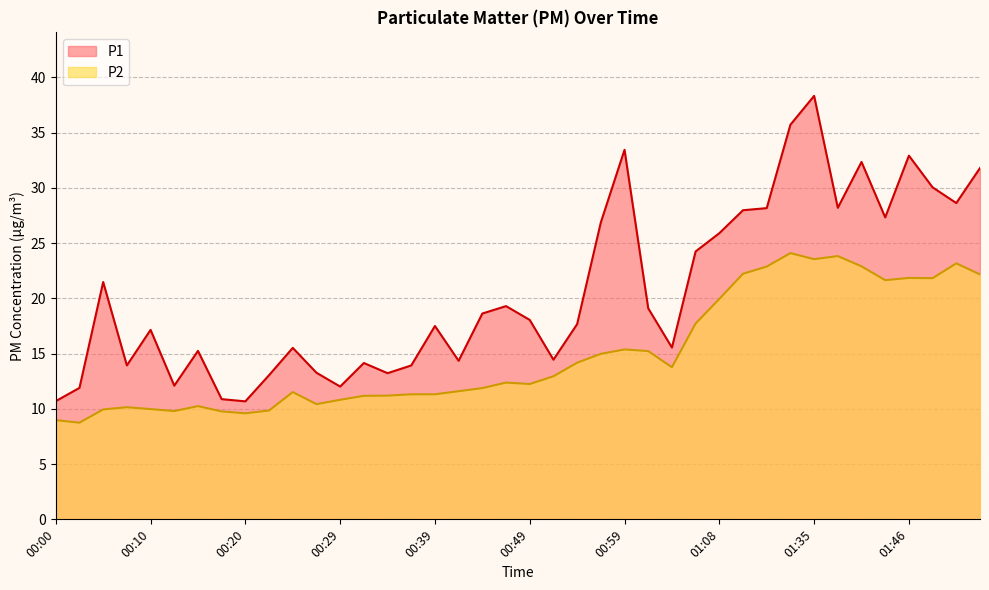

True or false: P1 and P2 cross at least once.

False